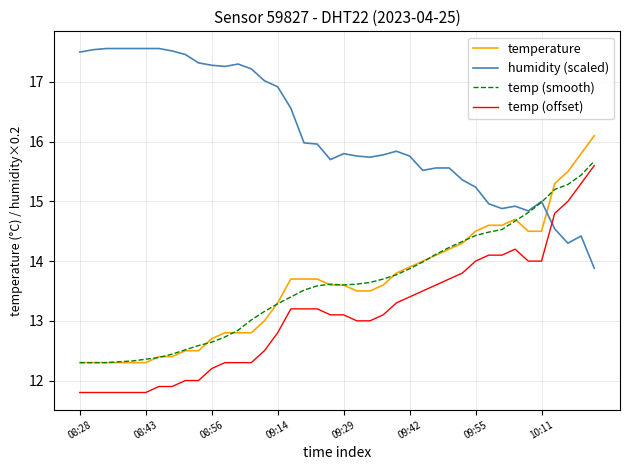

True or false: humidity (scaled) and temperature cross at least once.

True